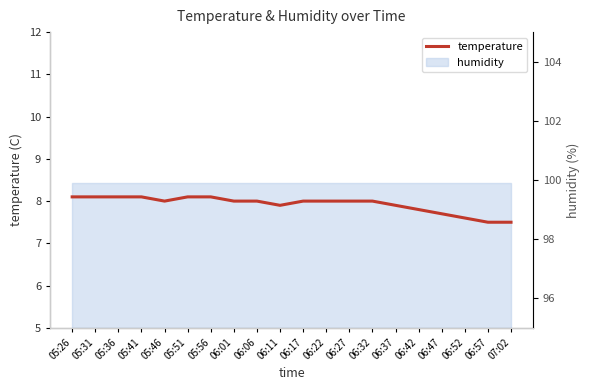

True or false: the data shows 8.0 at 06:17.

True